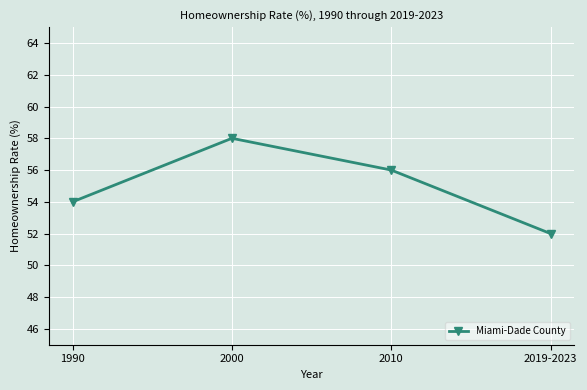

What is the greatest value displayed?

58